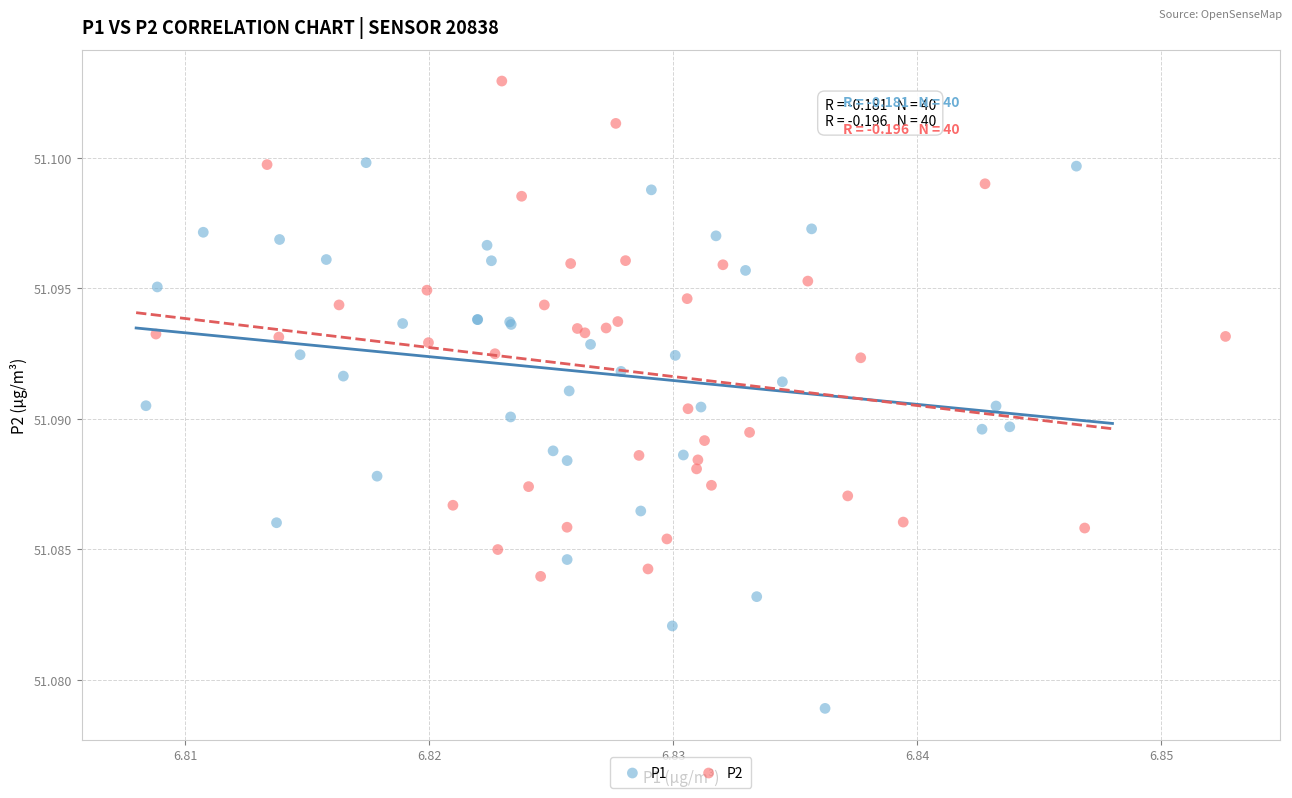

Which series has the largest Y range (max minus min)?

P1